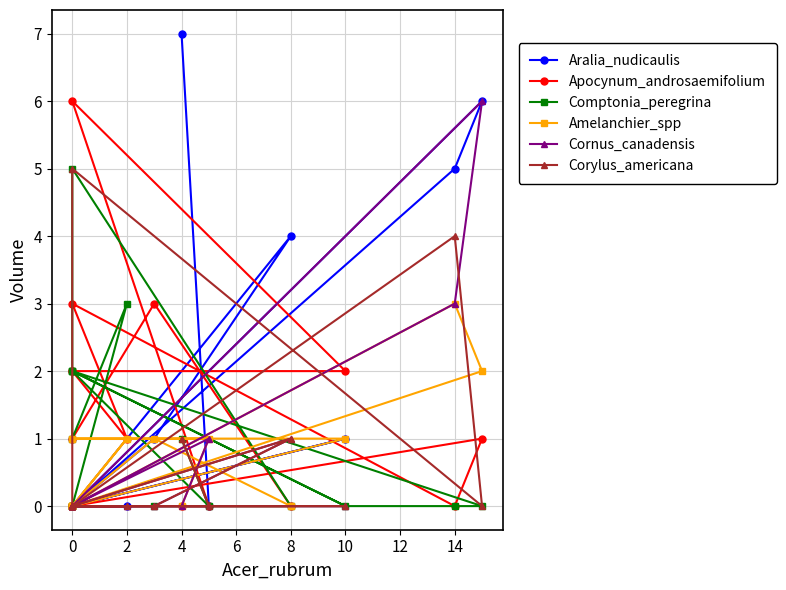

Does the chart display data point markers on the line(s)?

Yes